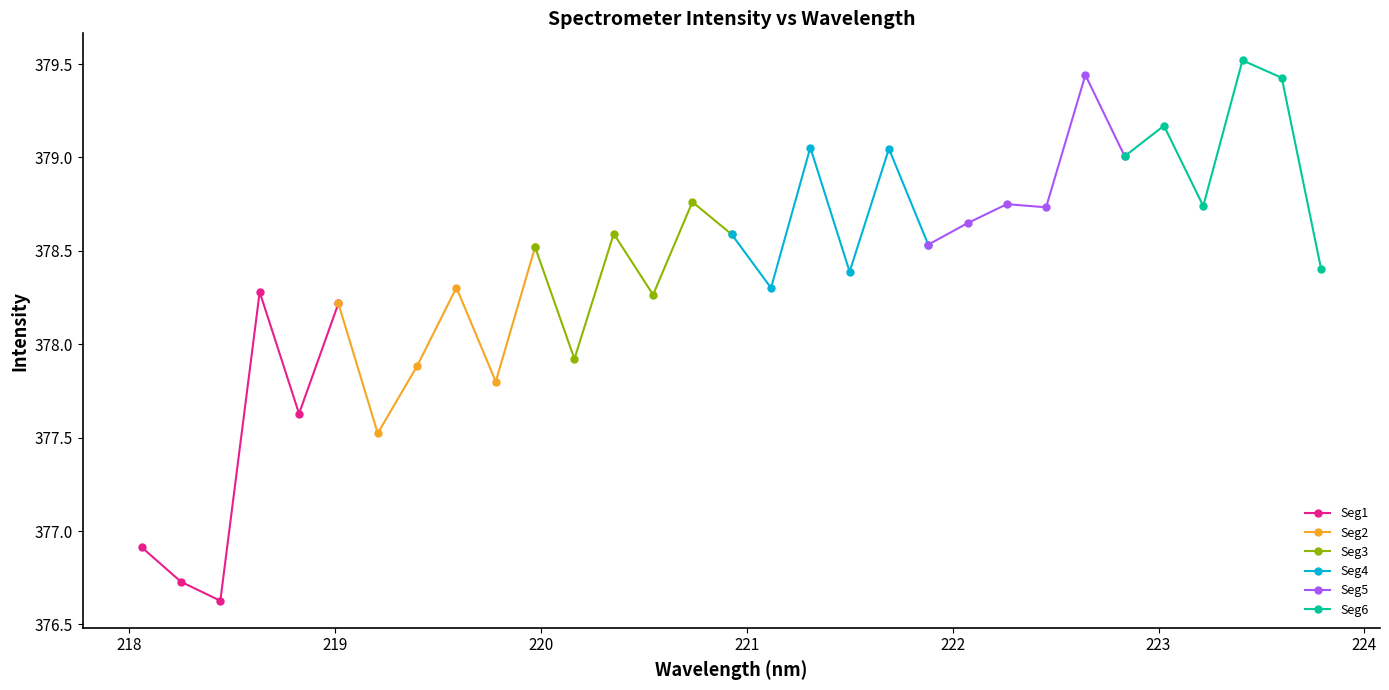

What is the lowest value of the Seg5 series?

378.5